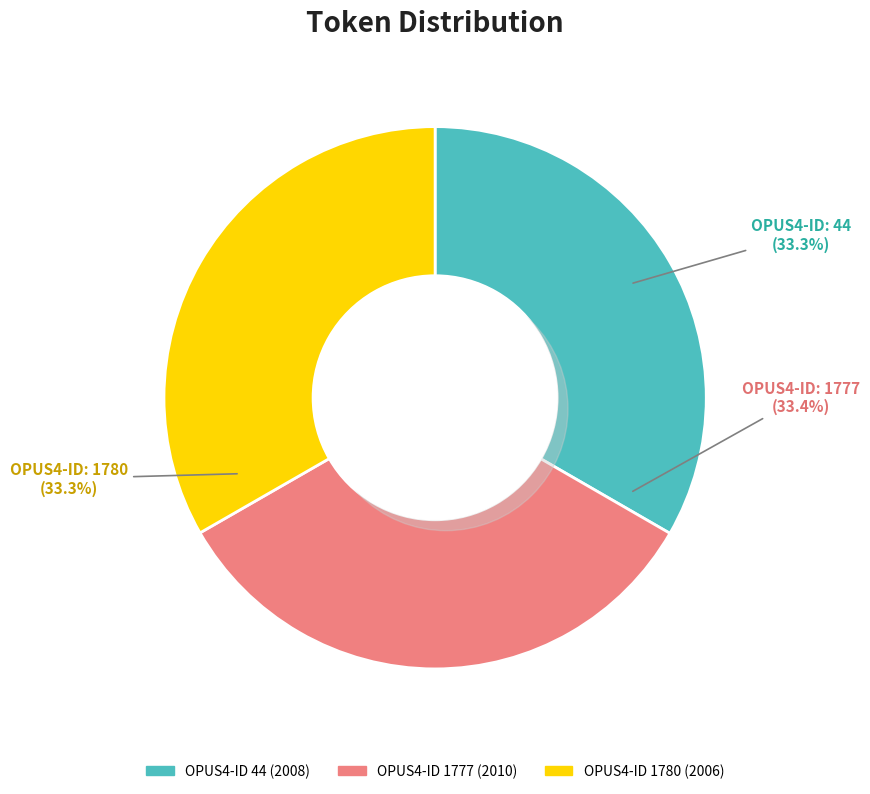

Which slice is the largest?

1777